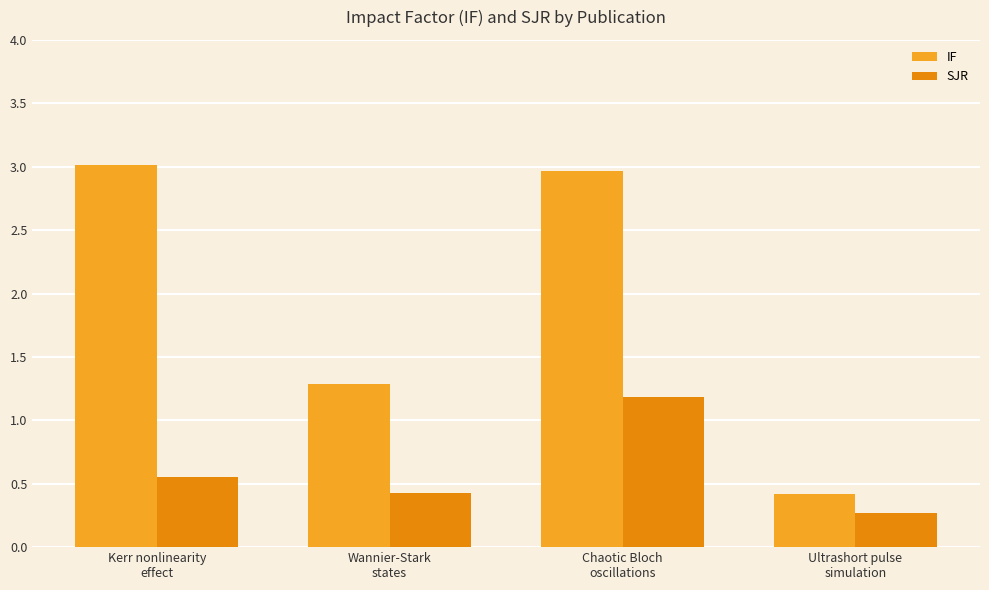

Which label corresponds to the largest value in the chart?

Kerr nonlinearity
effect